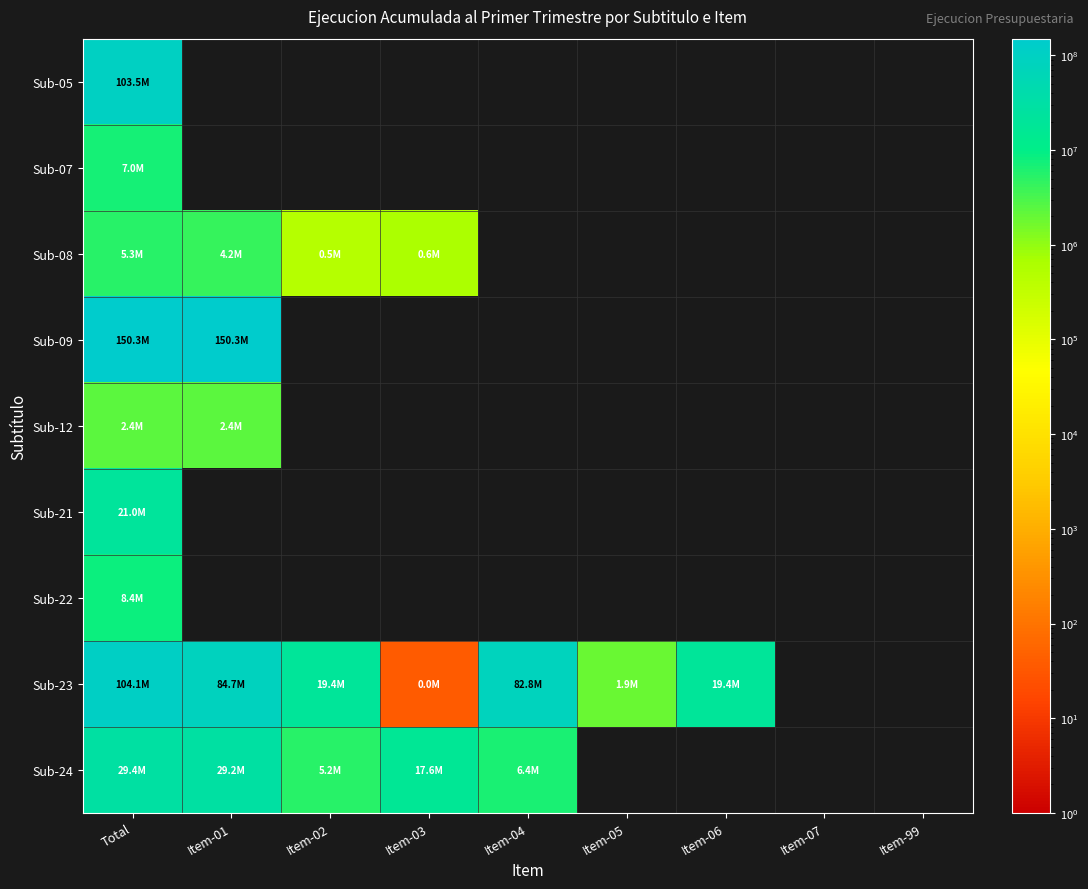

At Total, list the series in order from smallest to largest.

Sub-12, Sub-08, Sub-07, Sub-22, Sub-21, Sub-24, Sub-05, Sub-23, Sub-09